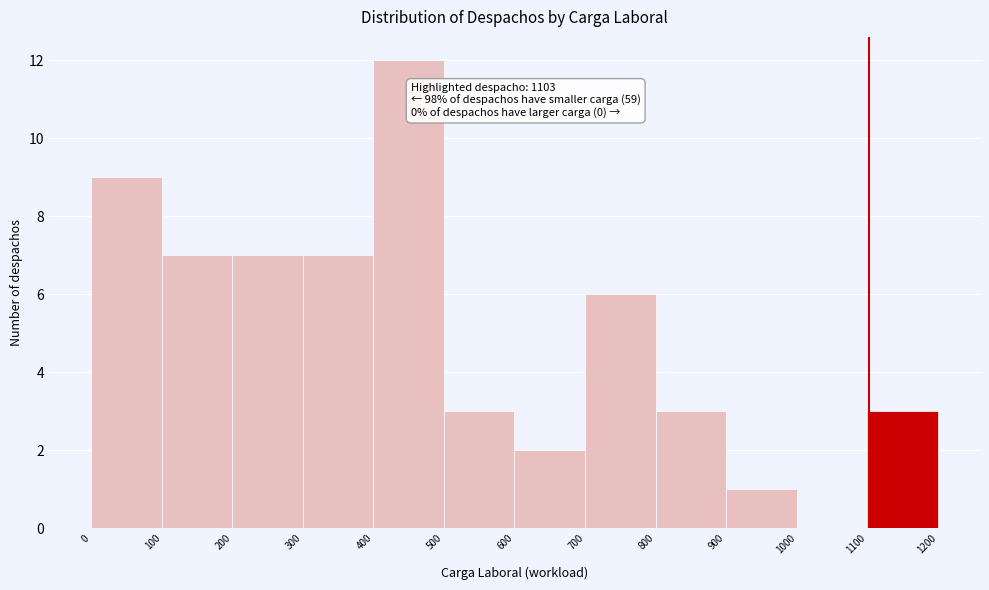

Which range on the x-axis has the tallest bar?

400 to 500